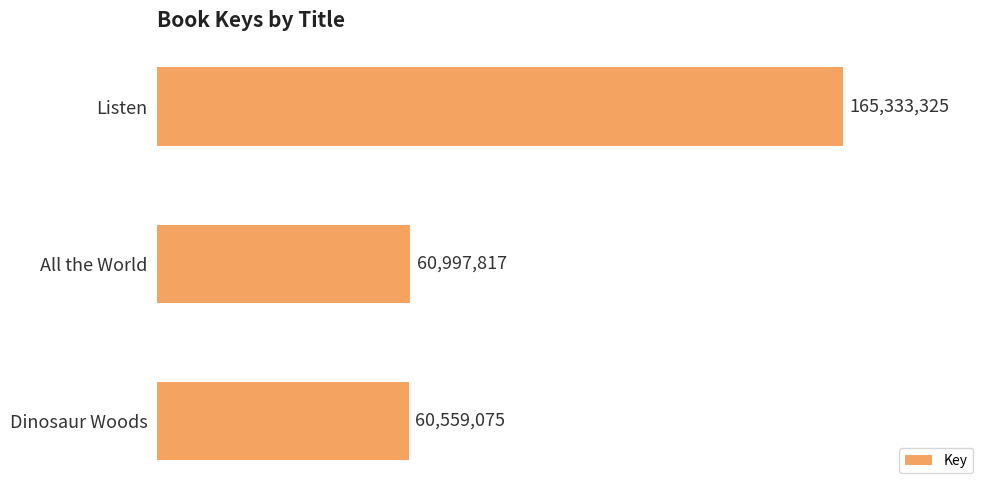

Which label corresponds to the smallest value in the chart?

Dinosaur Woods